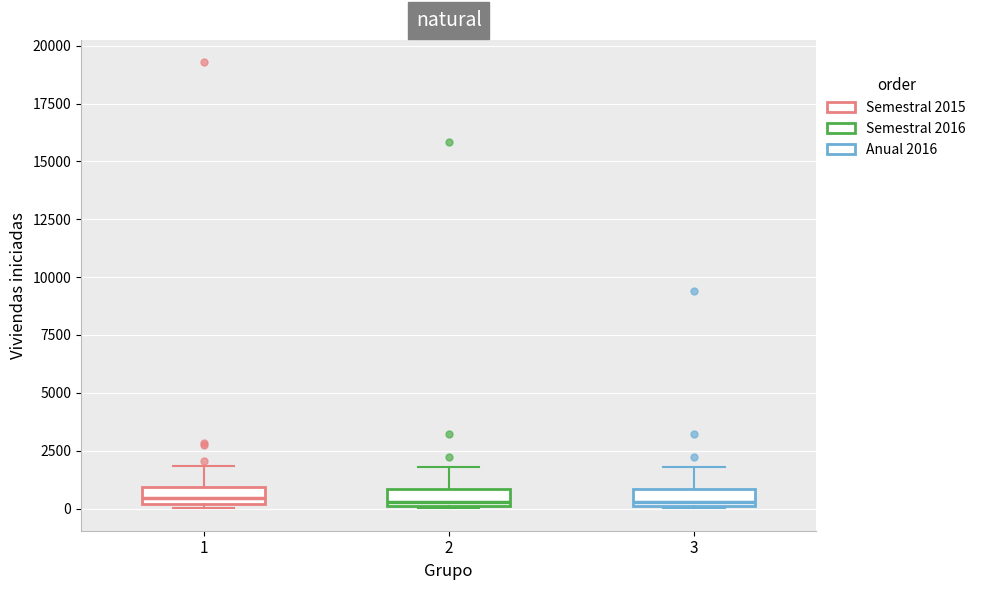

Where is the lower edge of the box at x = 2 on the y-axis? The values are not printed on the chart, so give them approximately, as read against the axis.

0